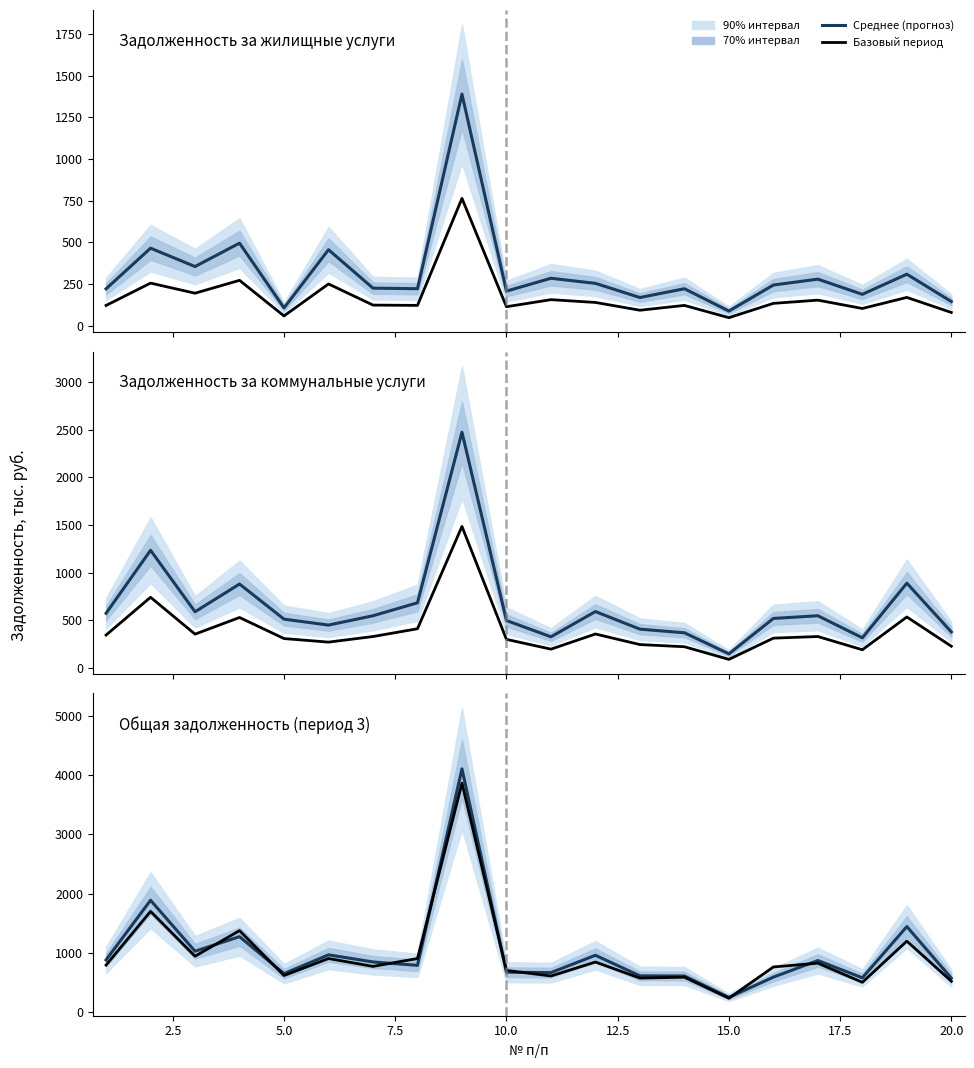

What is the sum of all Среднее (прогноз) values?

20247.5